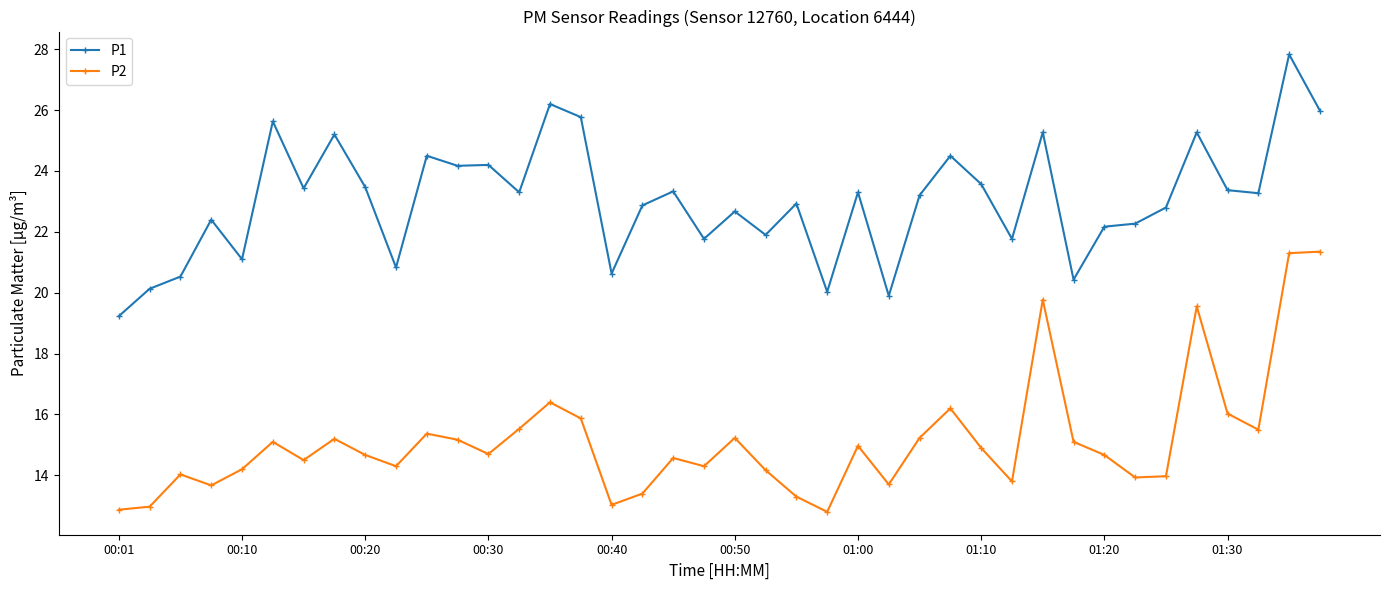

How many lines are shown in the chart?

2